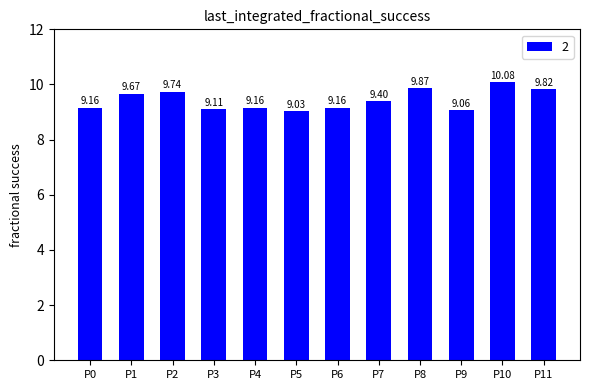

How many bars are there in total?

12